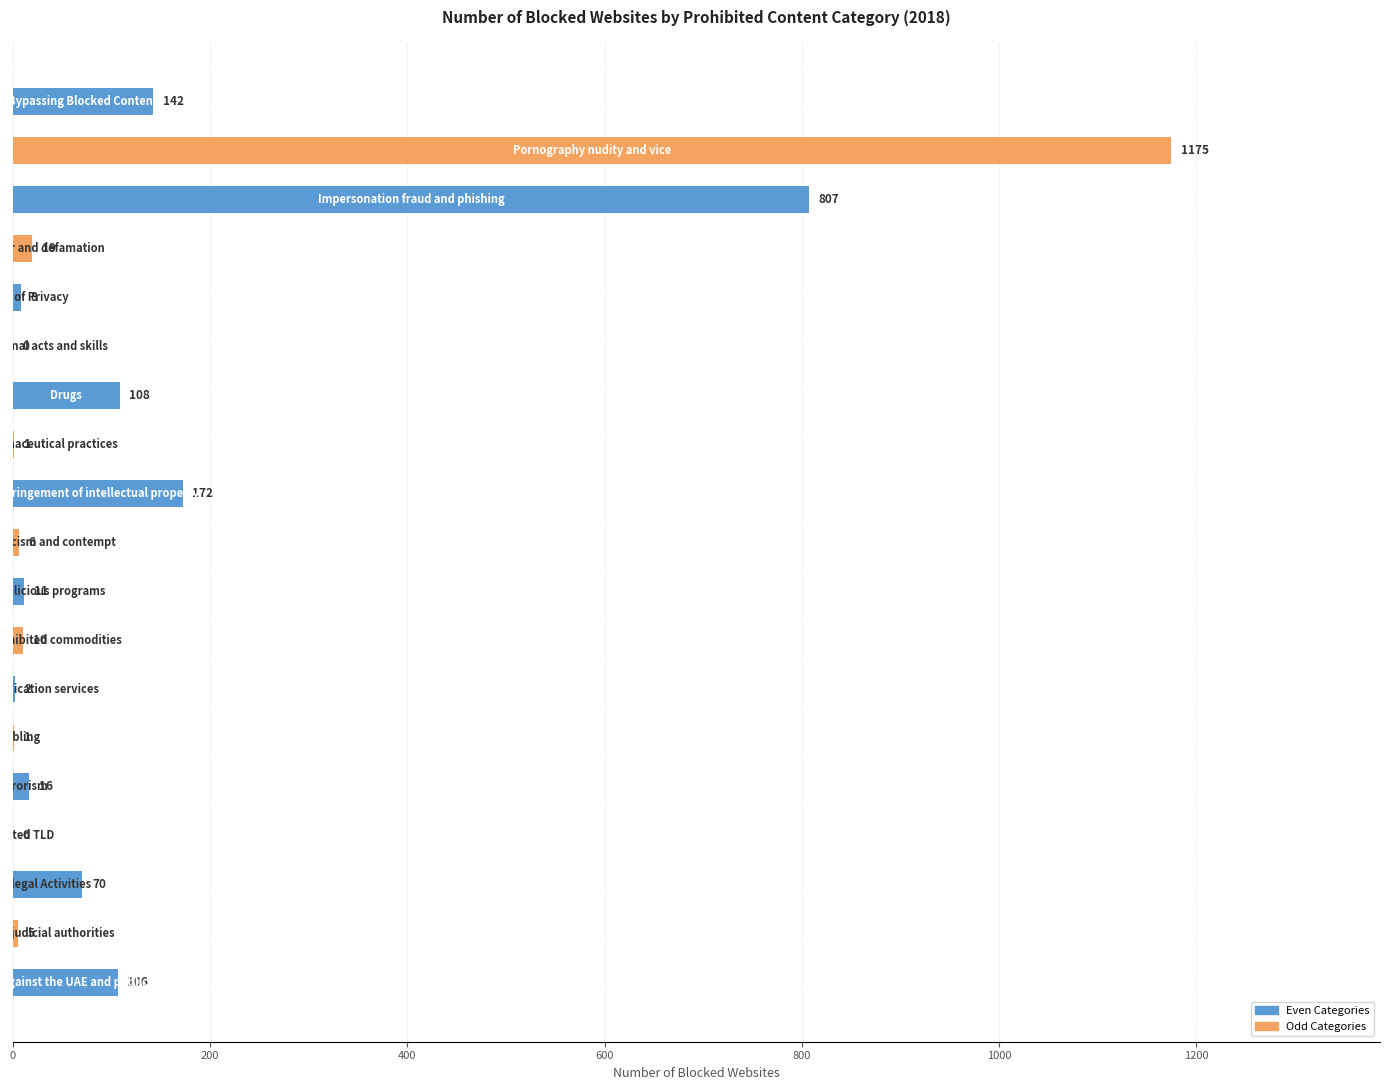

What is the sum of all values?

2659